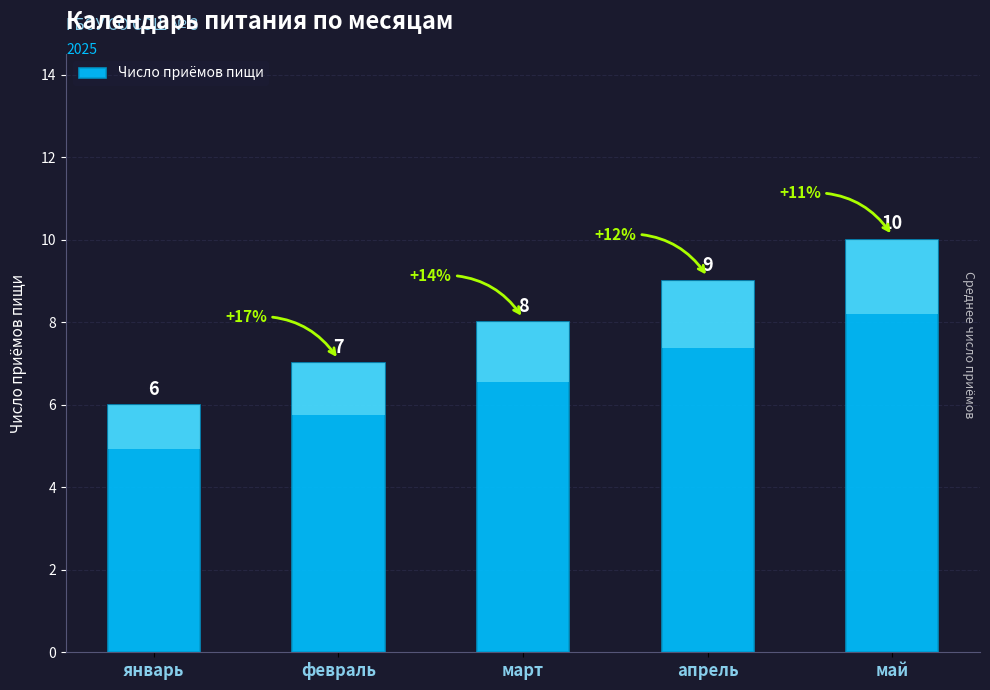

The chart shows a value of 6 at январь. True or false?

True